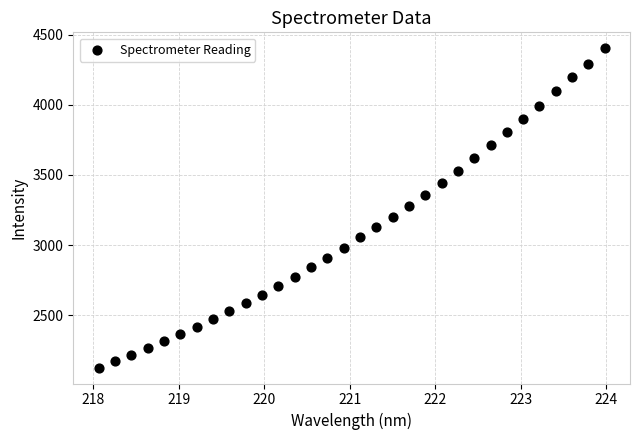

What is the range of Y values (max minus min)?

2277.7